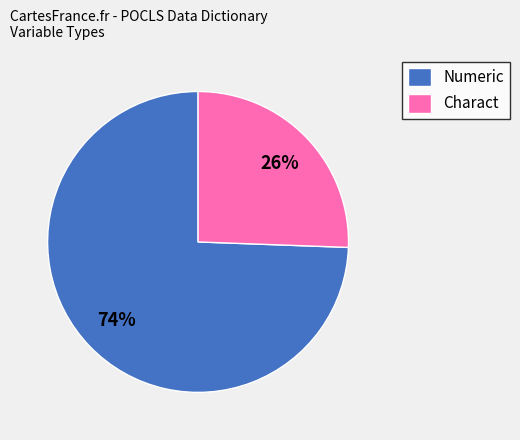

True or false: Charact accounts for 26% of the total.

True